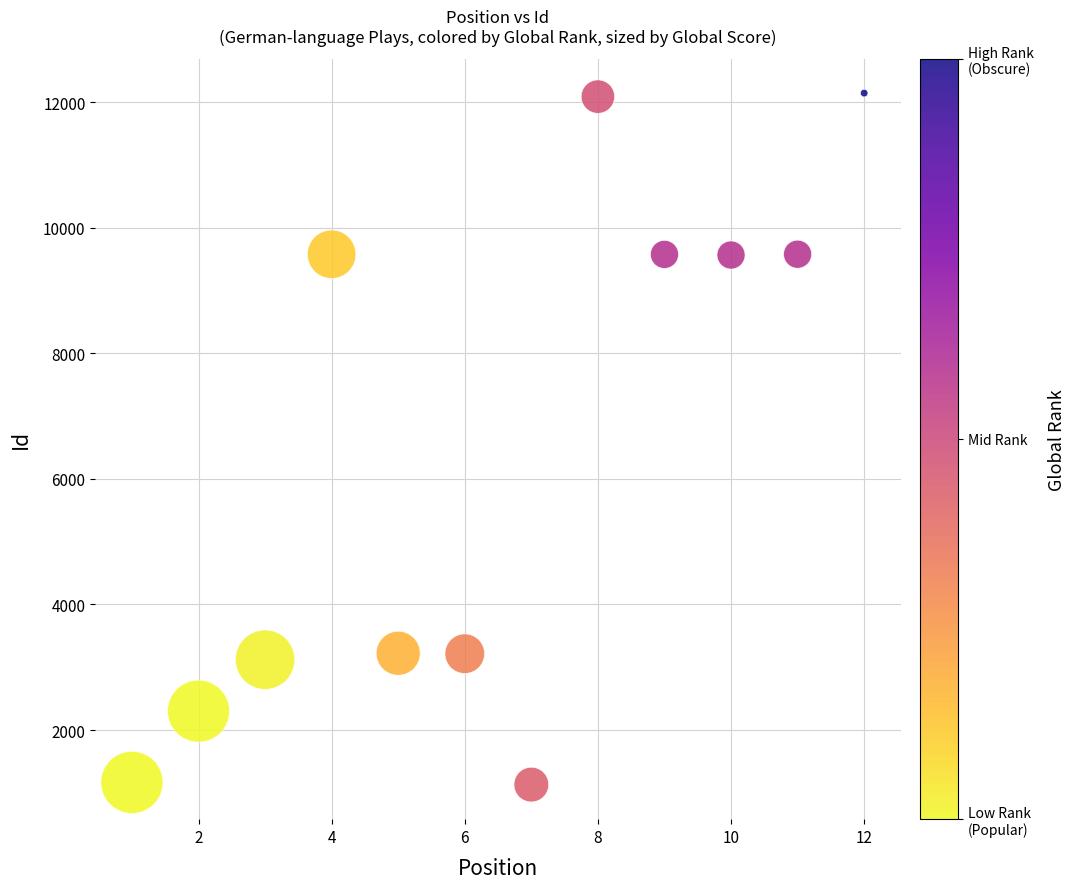

What is the average X value?

6